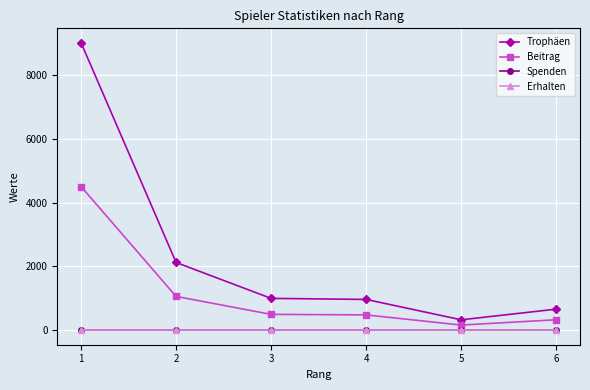

At which category is the sum across all series the highest?

1